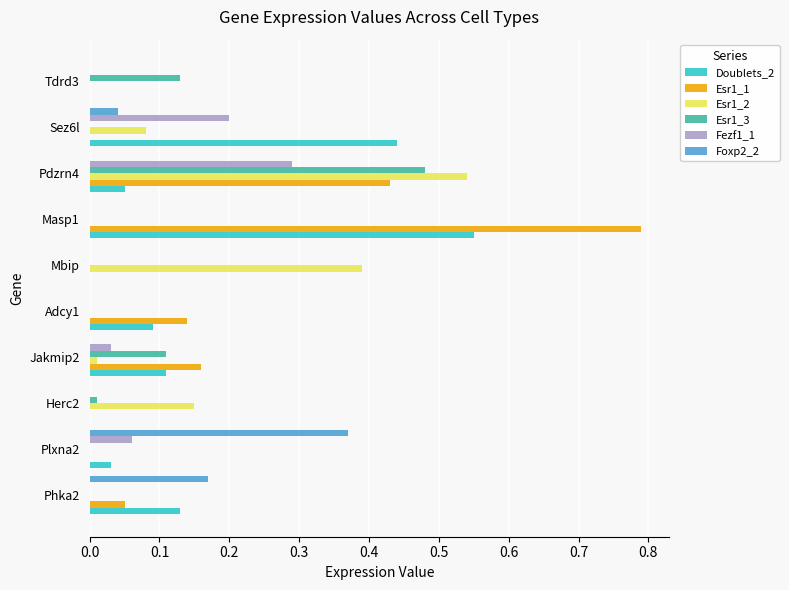

At which category is the sum across all series the highest?

Pdzrn4